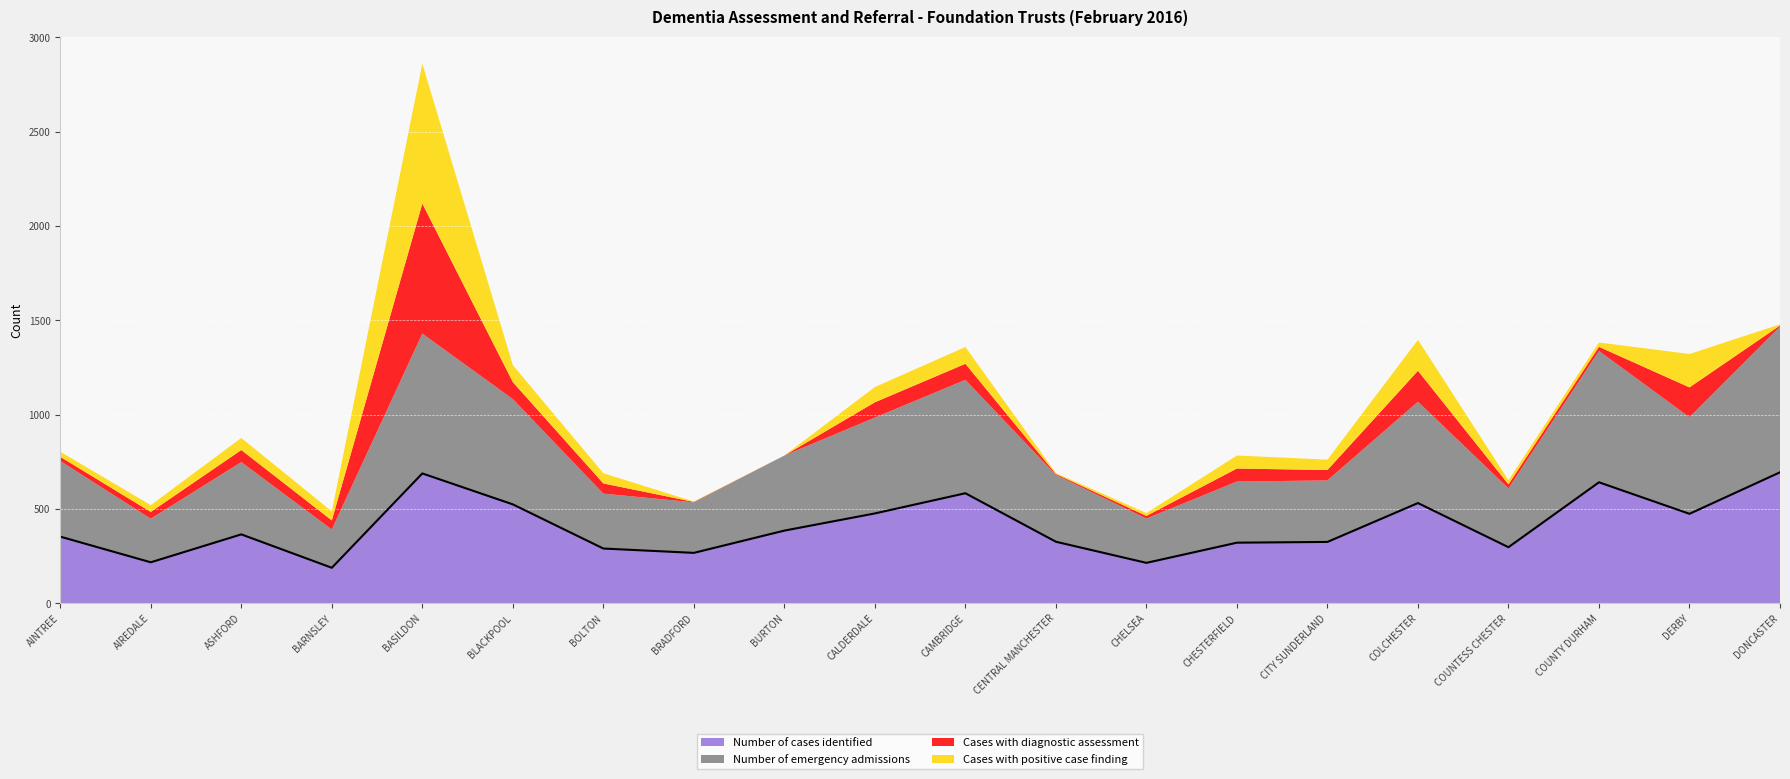

List the series in order of their peak value, highest first.

Number of emergency admissions, Cases with positive case finding, Number of cases identified, Cases with diagnostic assessment